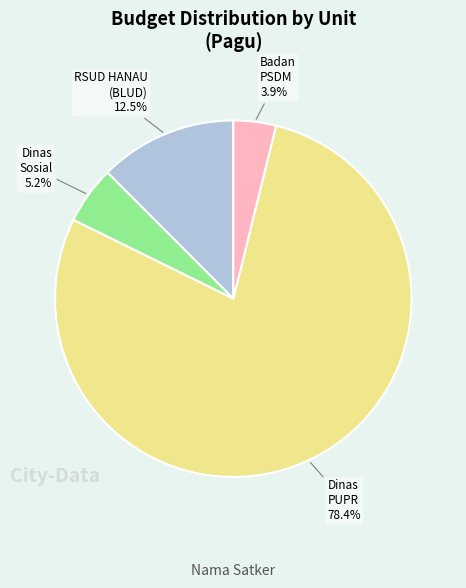

How many segments does this pie chart have?

4